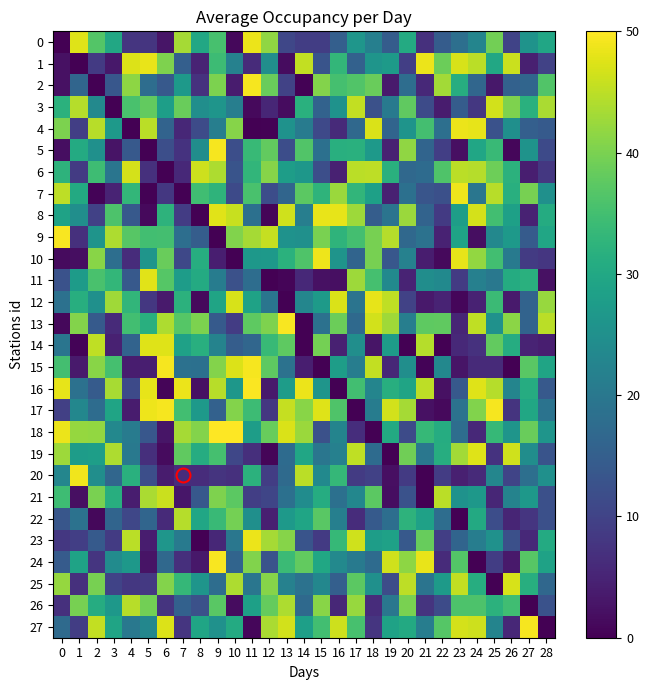

Which category has the highest value across all series?

9